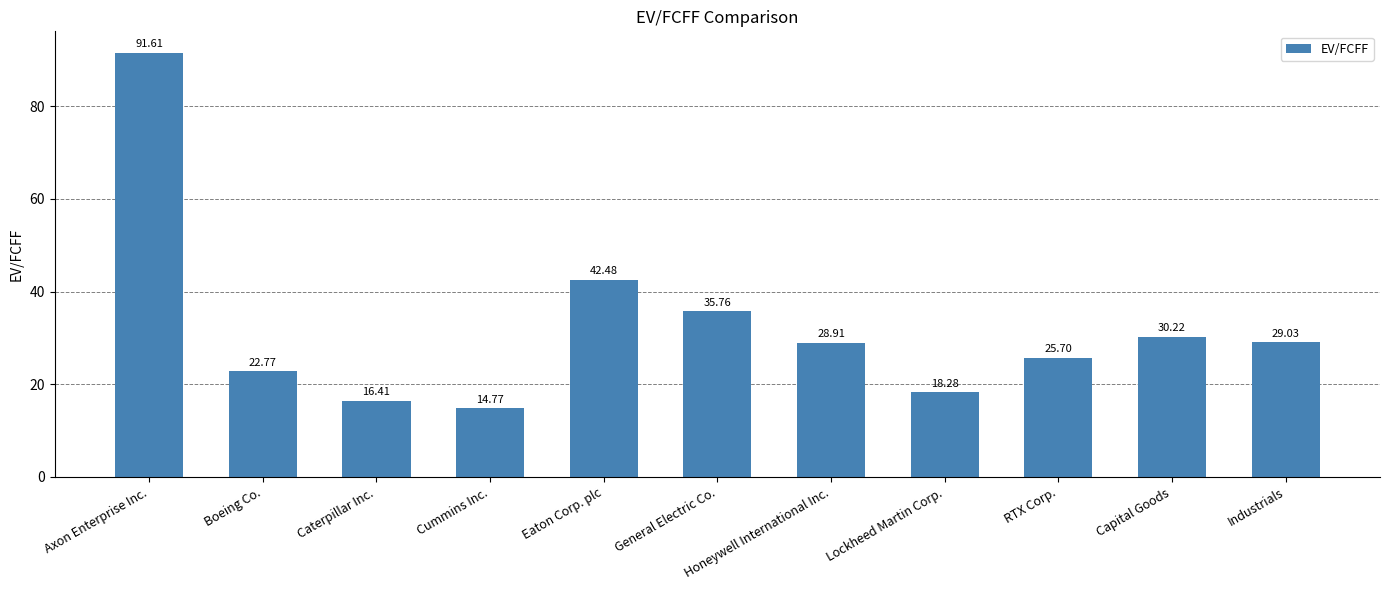

Reading right to left, transcribe all the data shown in this chart.

Industrials=29.0	Capital Goods=30.2	RTX Corp.=25.7	Lockheed Martin Corp.=18.3	Honeywell International Inc.=28.9	General Electric Co.=35.8	Eaton Corp. plc=42.5	Cummins Inc.=14.8	Caterpillar Inc.=16.4	Boeing Co.=22.8	Axon Enterprise Inc.=91.6